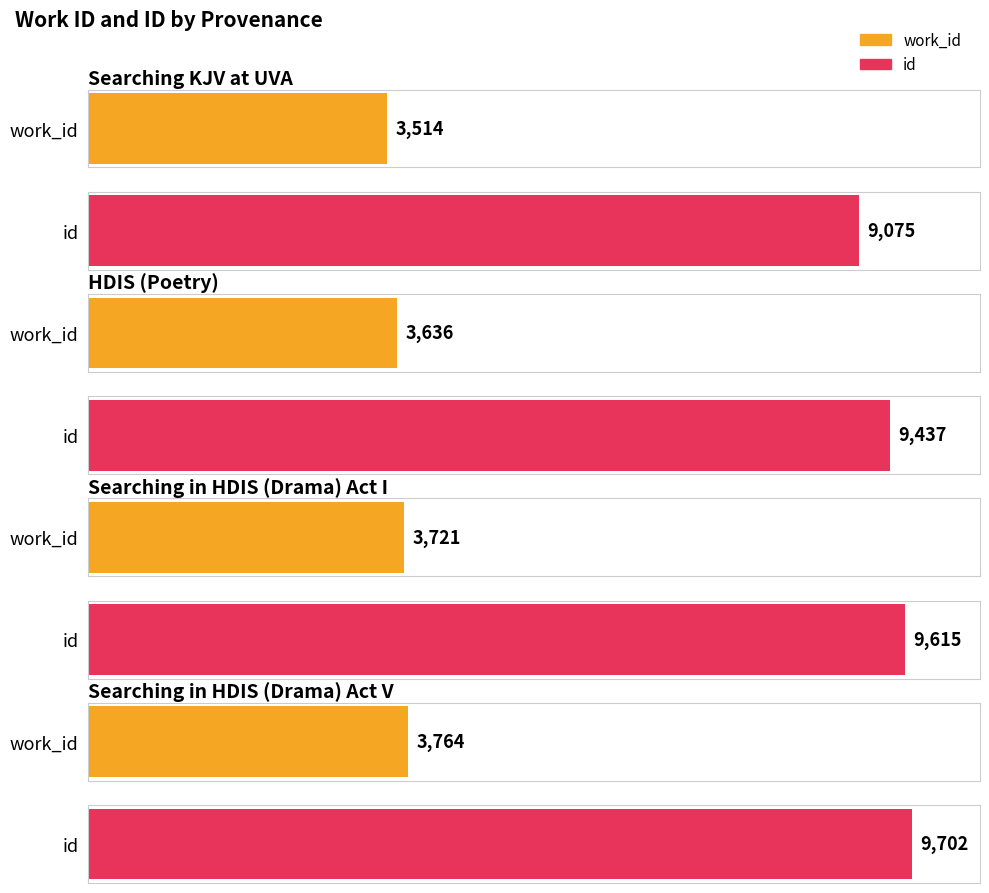

At which category does the chart reach its peak across all series?

Searching in HDIS (Drama) Act V